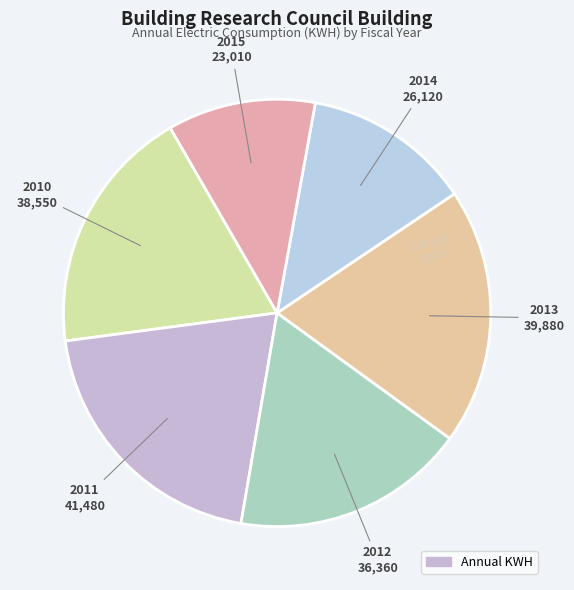

Which slice is the largest?

2011